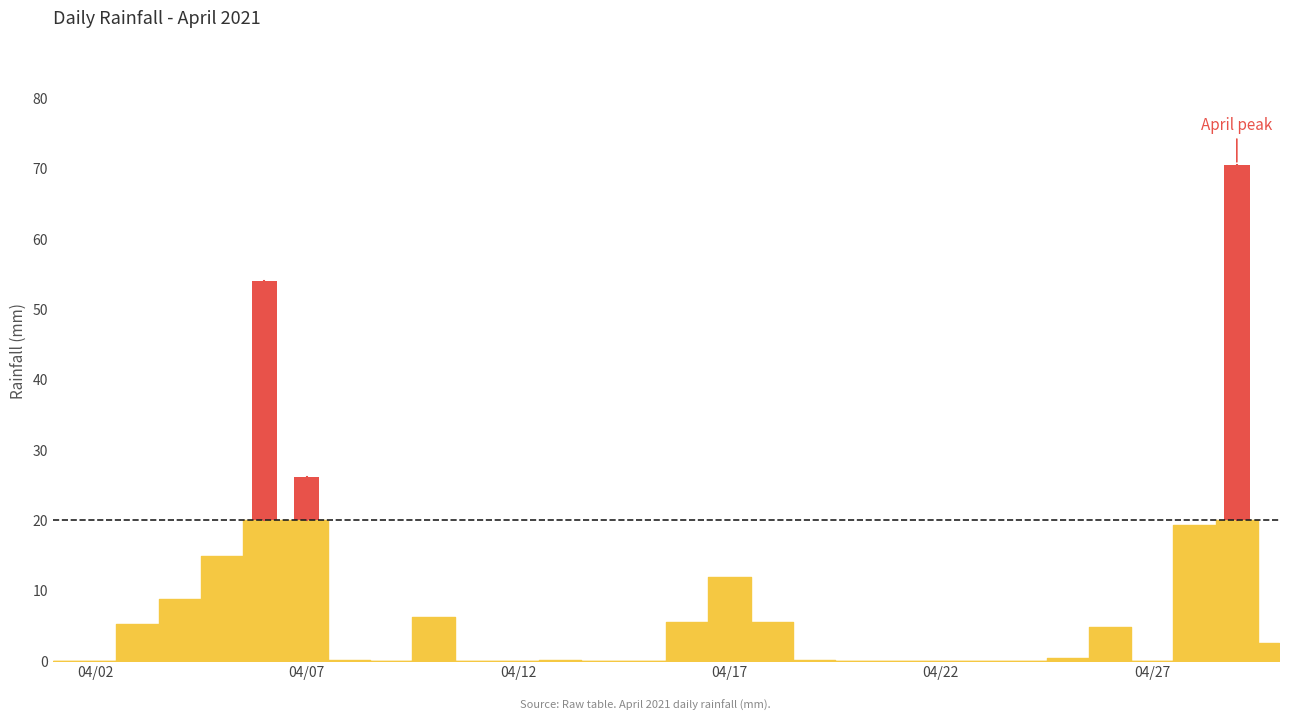

Reading right to left, what are all the values shown in this chart?

2.6	70.6	19.4	0.0	4.8	0.4	0.0	0.0	0.0	0.0	0.0	0.2	5.6	12.0	5.6	0.0	0.0	0.2	0.0	0.0	6.2	0.0	0.2	26.2	54.0	15.0	8.8	5.2	0.0	0.0